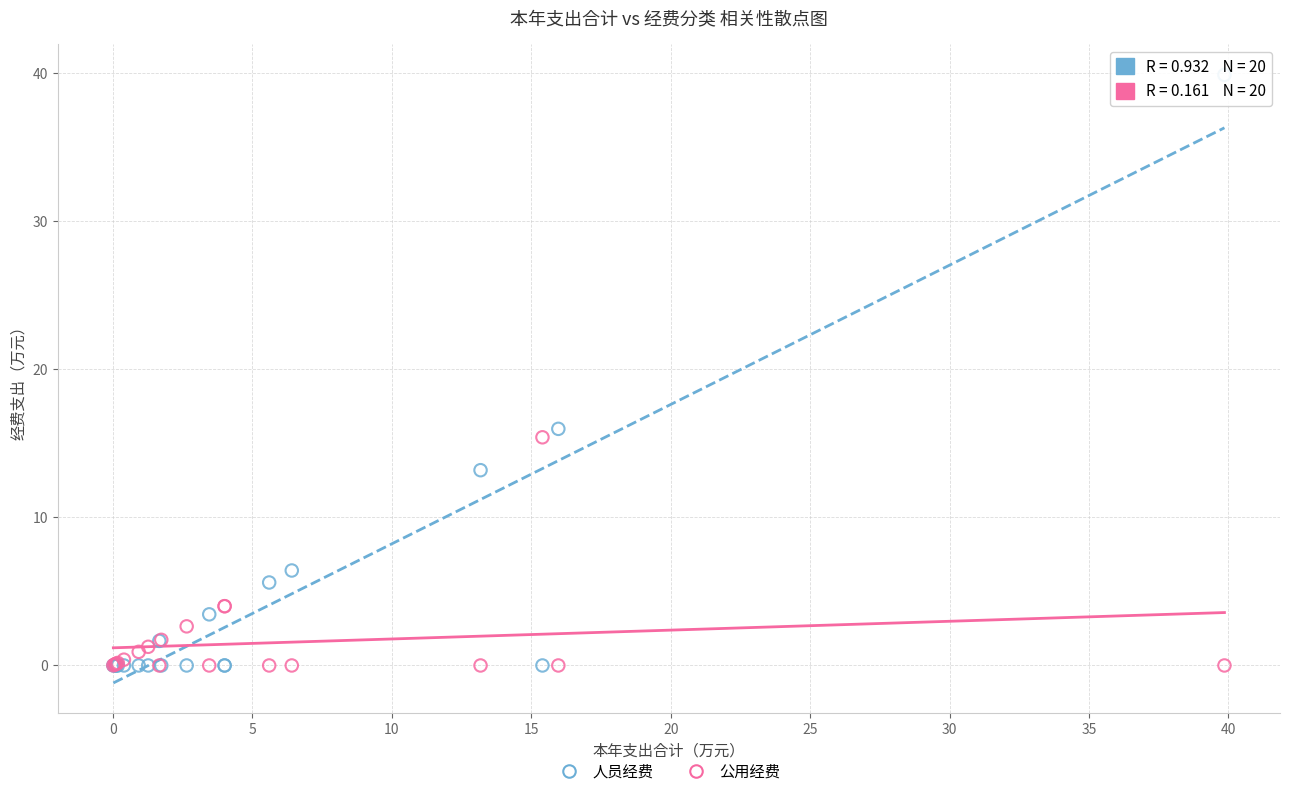

What are all the series names shown in the legend?

人员经费, 公用经费